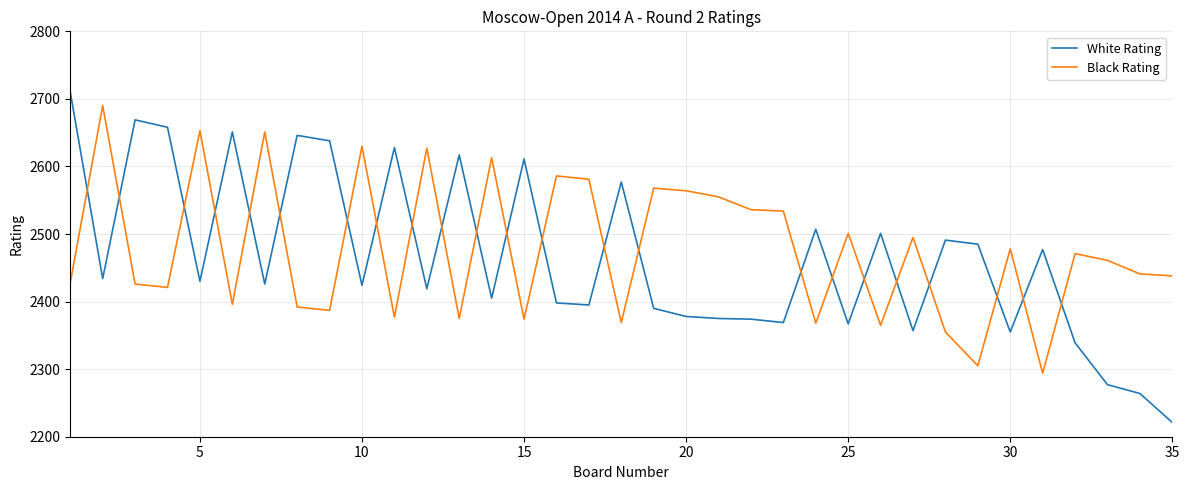

What is the difference between the maximum and minimum values in the Black Rating series?

396